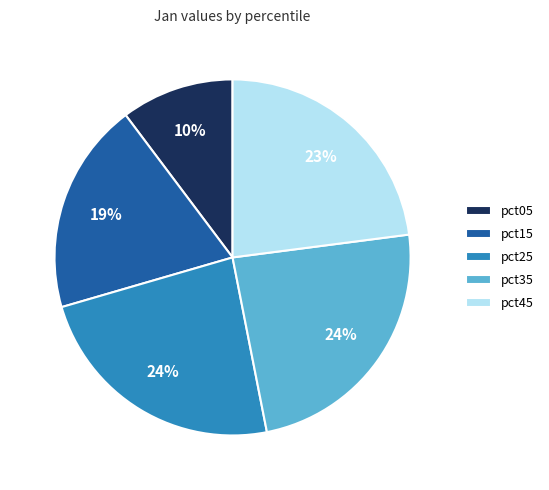

Count the number of slices in the pie.

5